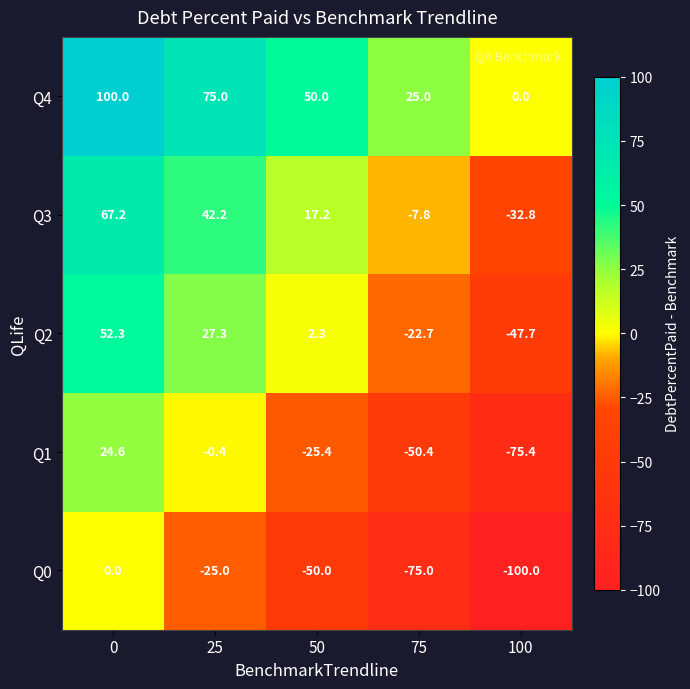

What is the average value of the Q2 series?

2.3